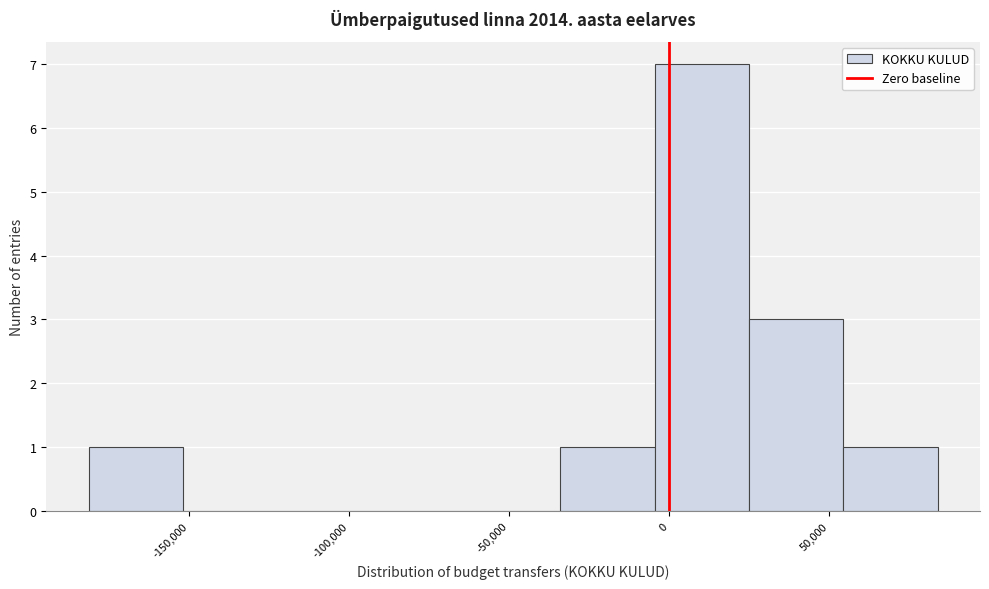

What is the height of the bar covering -180000 to -150000 on the x-axis? Neither the bar edges nor the heights are printed on the chart, so give them approximately, as read against the axes.

1